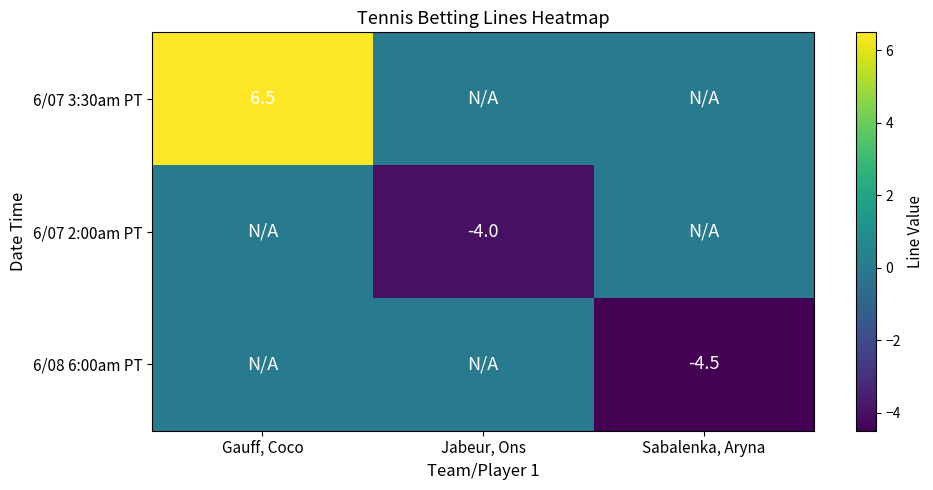

Is the value of 6/07 3:30am PT at Gauff, Coco greater than the value of 6/07 2:00am PT at Jabeur, Ons?

Yes